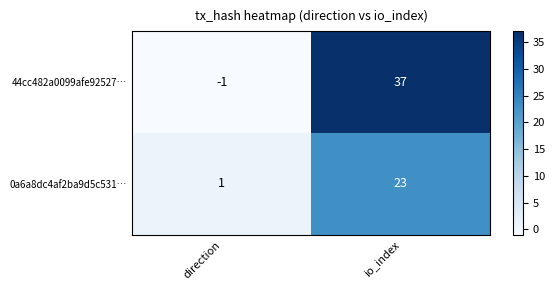

What is the difference between the maximum and minimum values in the 0a6a8dc4af2ba9d5c531… series?

22